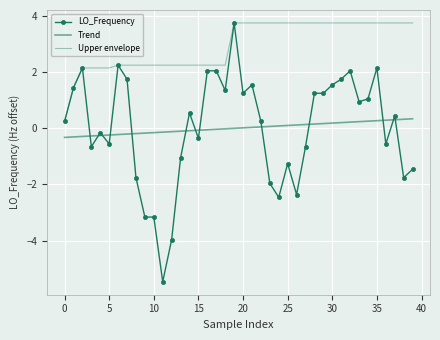

Which series has the largest range (max minus min)?

LO_Frequency